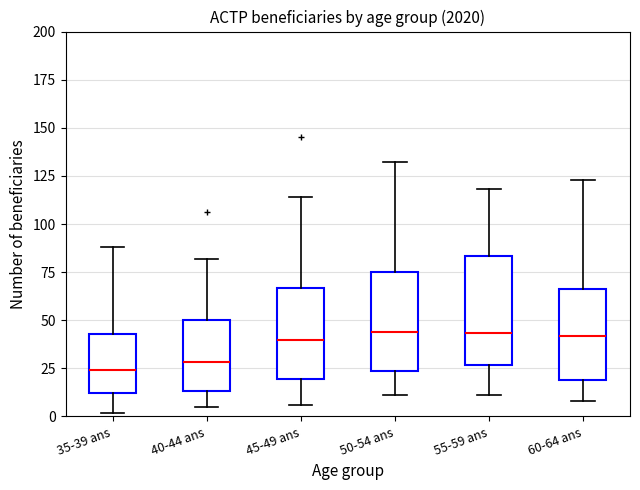

Which box is the tallest, from its lower edge to its upper edge?

55-59 ans